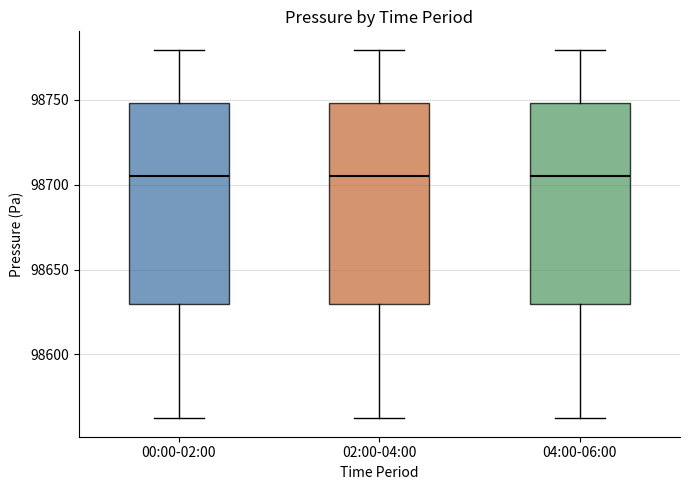

Reading left to right, transcribe this box plot: for each box, give where its median line is, the range the box spans, and where its two whiskers end, as read against the y-axis. The values are not printed on the chart, so give them approximately, as read against the axis.

00:00-02:00: median 98705, box 98630 to 98750, whiskers 98560 to 98780
02:00-04:00: median 98705, box 98630 to 98750, whiskers 98560 to 98780
04:00-06:00: median 98705, box 98630 to 98750, whiskers 98560 to 98780